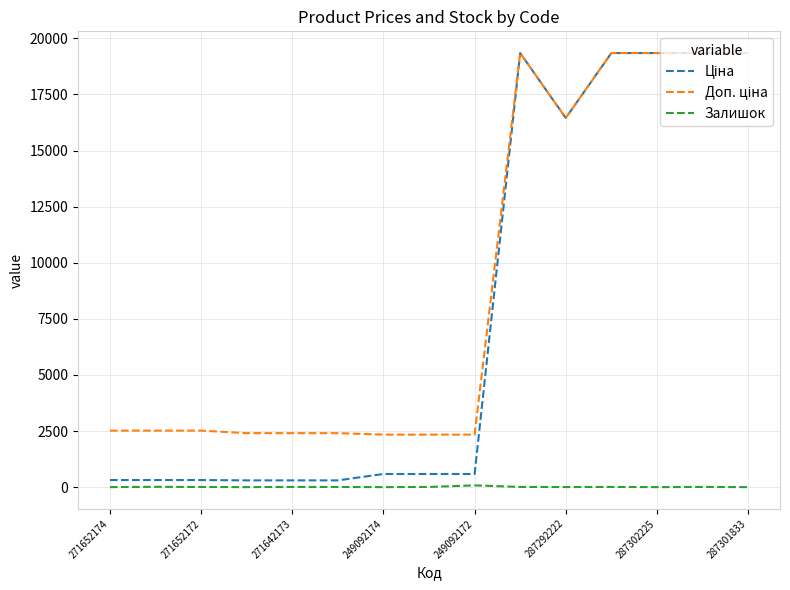

What is the greatest value displayed?

19343.1